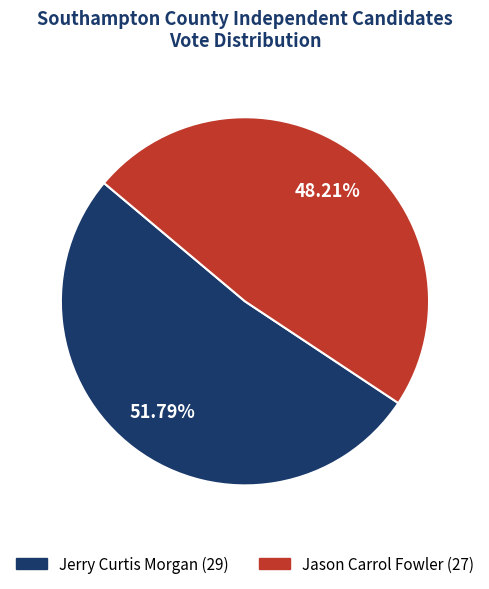

Does any single category account for the majority?

Yes